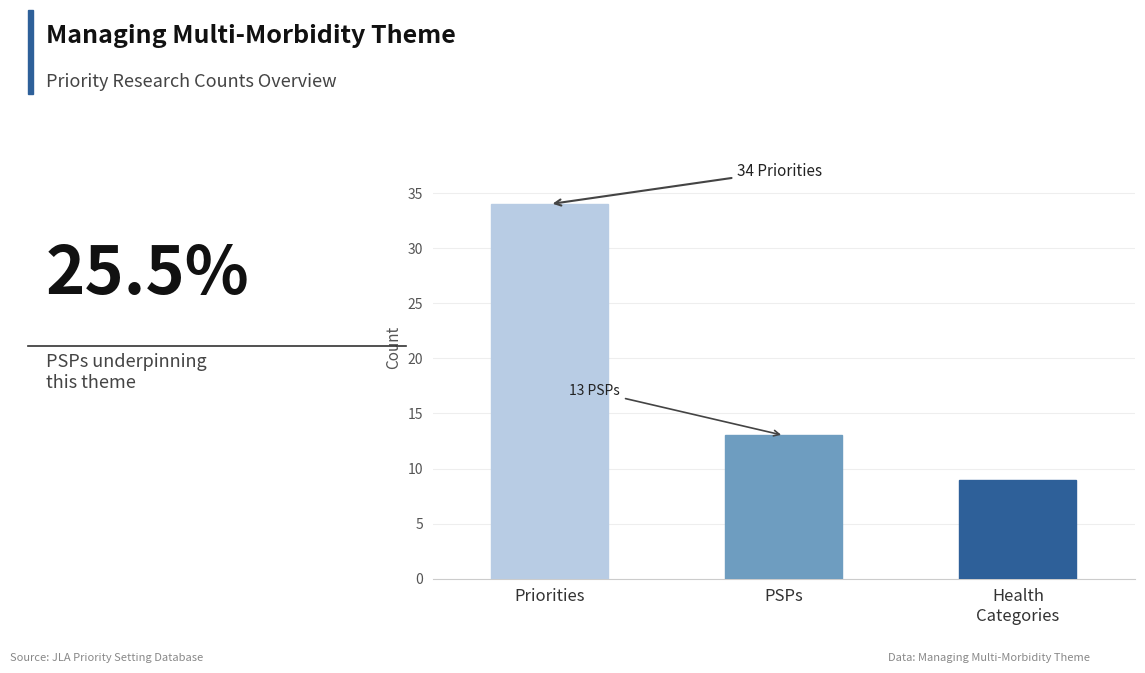

What is the maximum value shown in the chart?

34